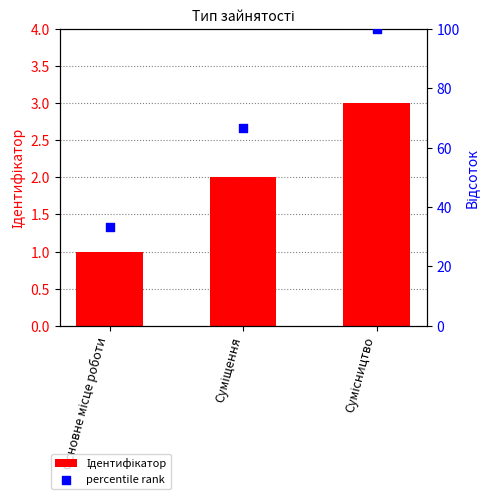

At how many categories does at least one series exceed 42?

2